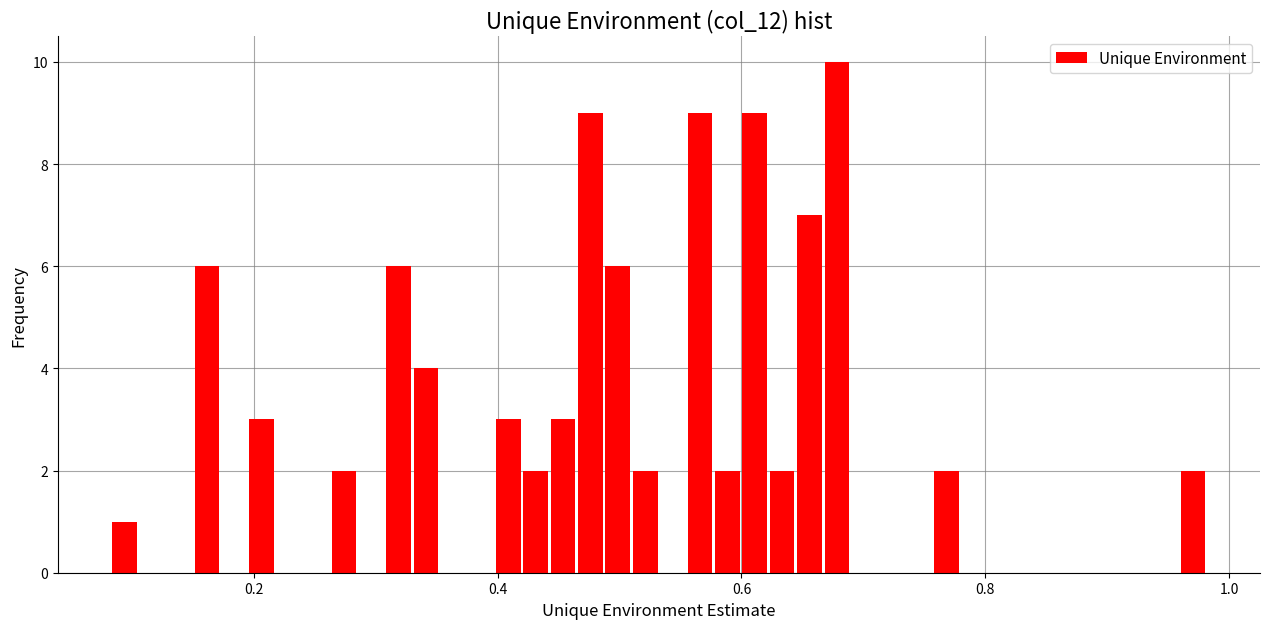

Read against the x-axis, roughly where is the centre of the tallest bar?

0.68